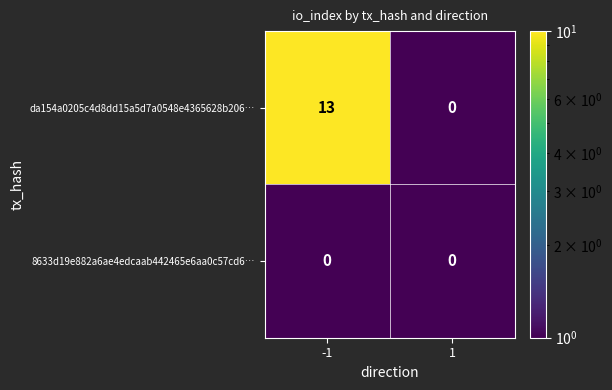

What is the sum of the da154a0205c4d8dd15a5d7a0548e4365628b206… values at 1 and -1?

13